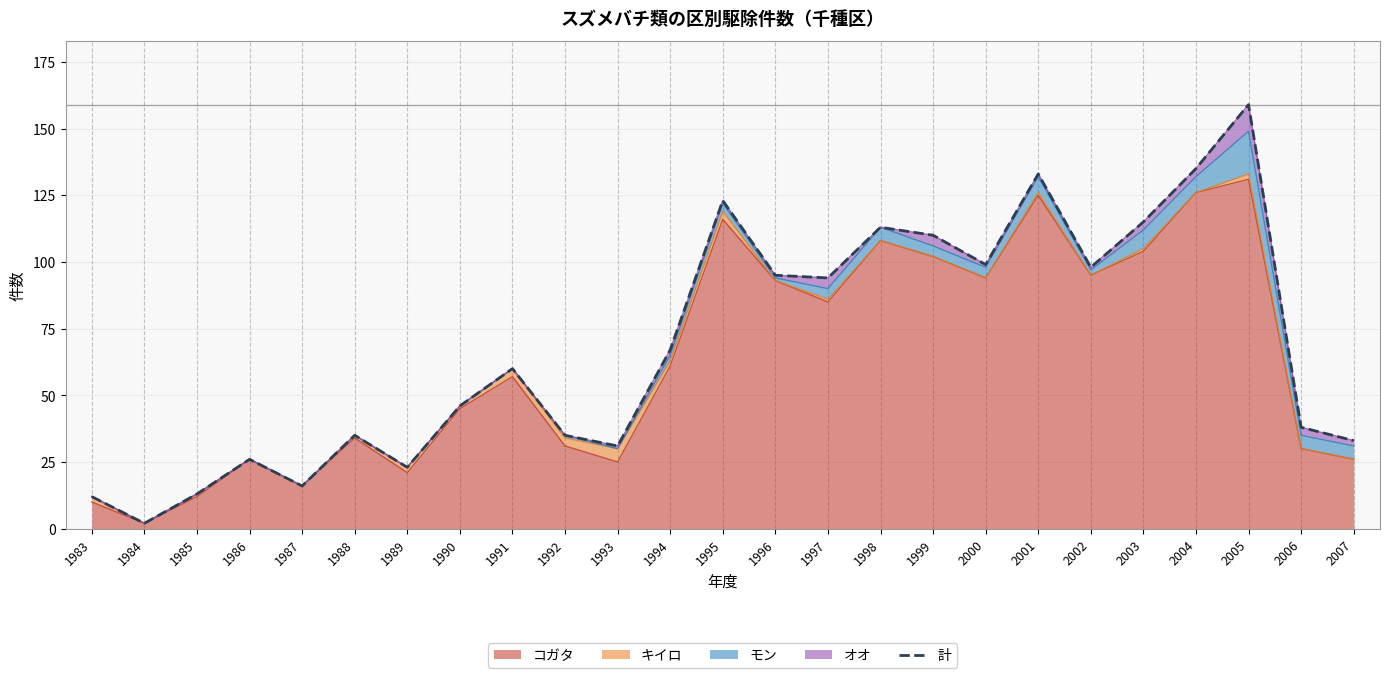

What is the value of the 1st point from the left?

12